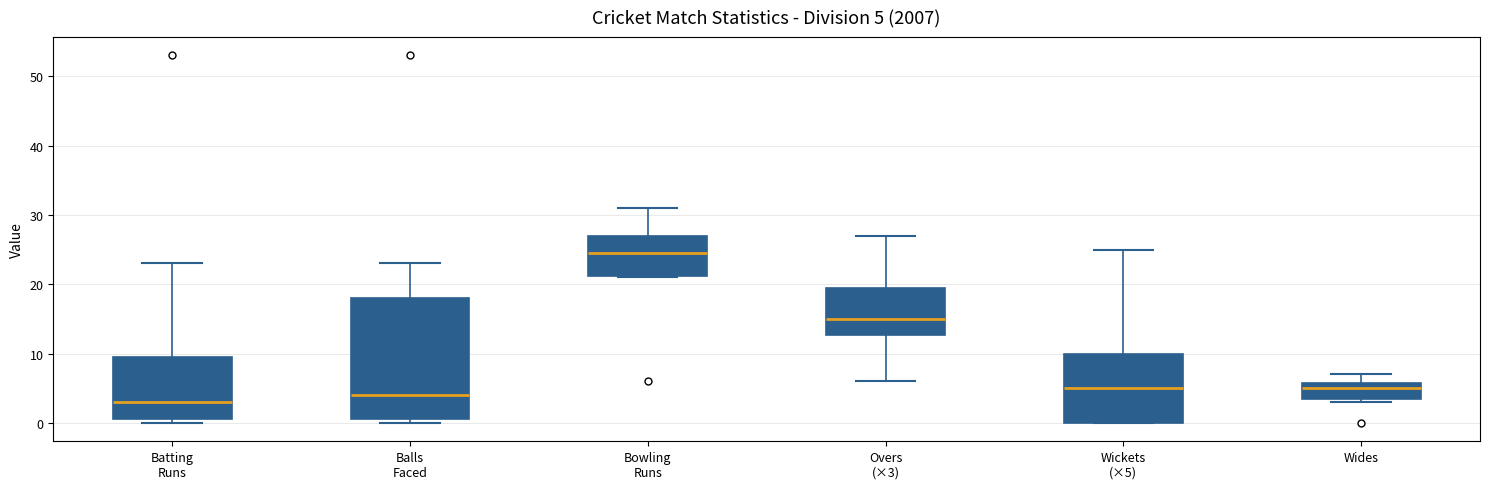

Comparing the boxes themselves (not the whiskers), which one is the tallest?

Balls Faced